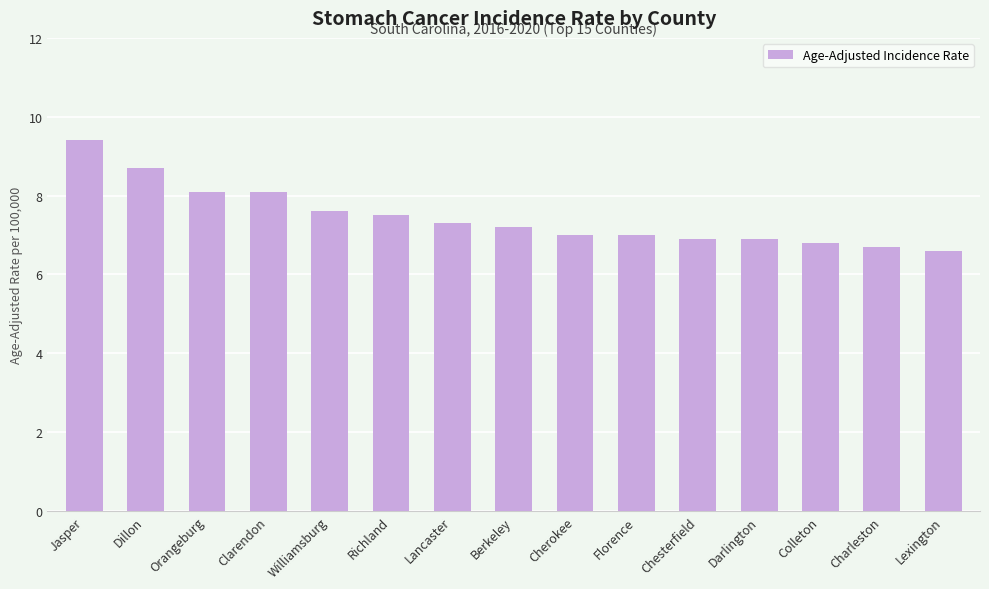

Which label corresponds to the smallest value in the chart?

Lexington